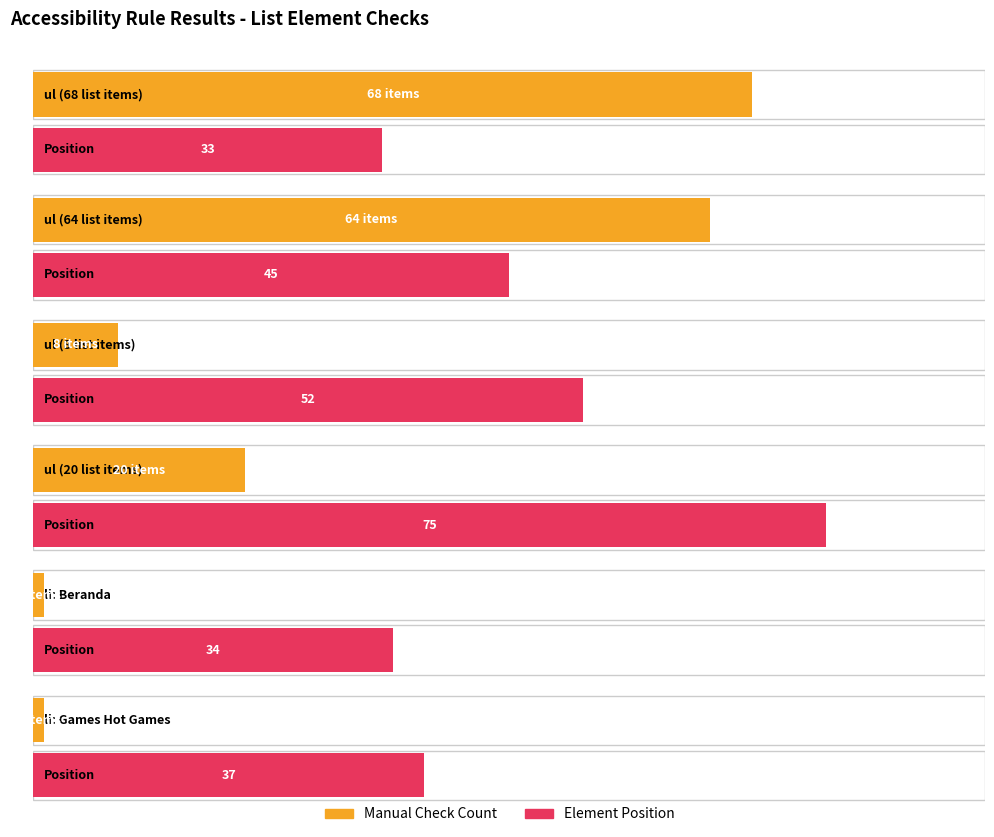

At which label does Element Position reach its minimum?

ul (68 list items)